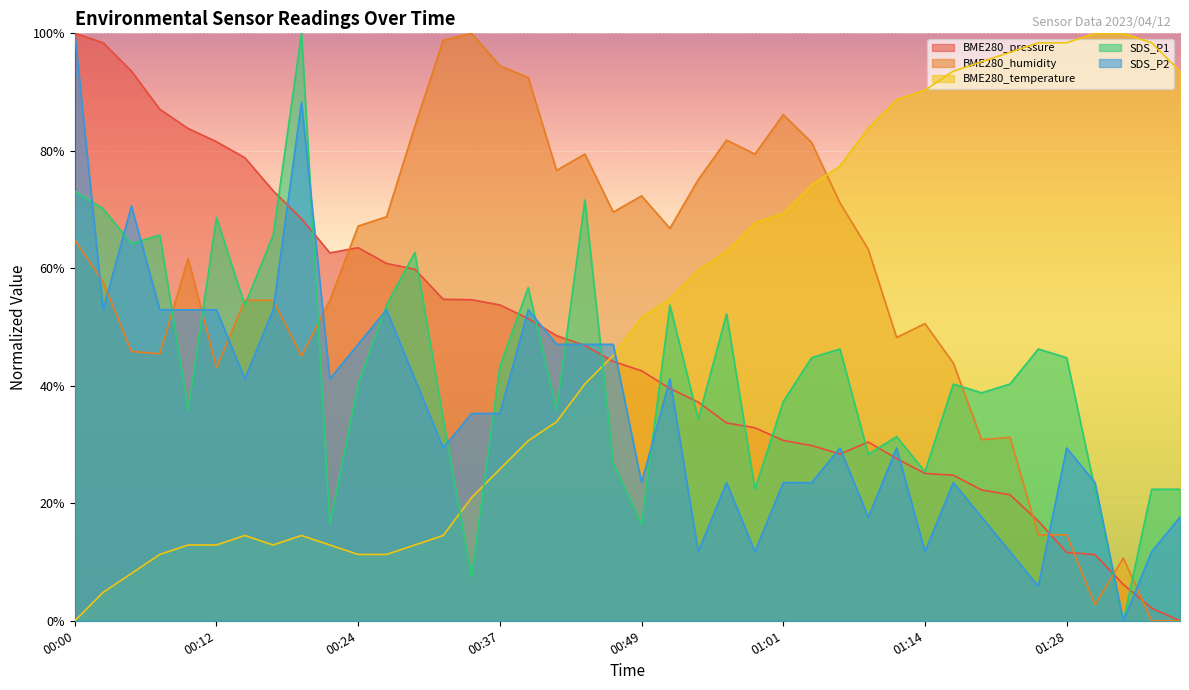

What is the value of the SDS_P2 point at the 26th from the left?

0.2